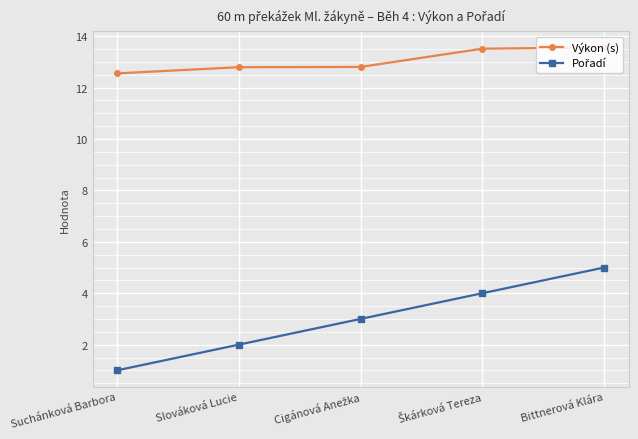

The Výkon (s) series shows 12.8 at Slováková Lucie. True or false?

True